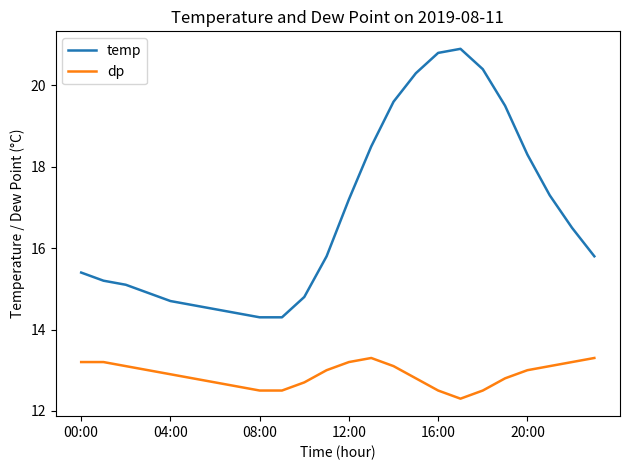

True or false: dp and temp intersect in this chart.

False